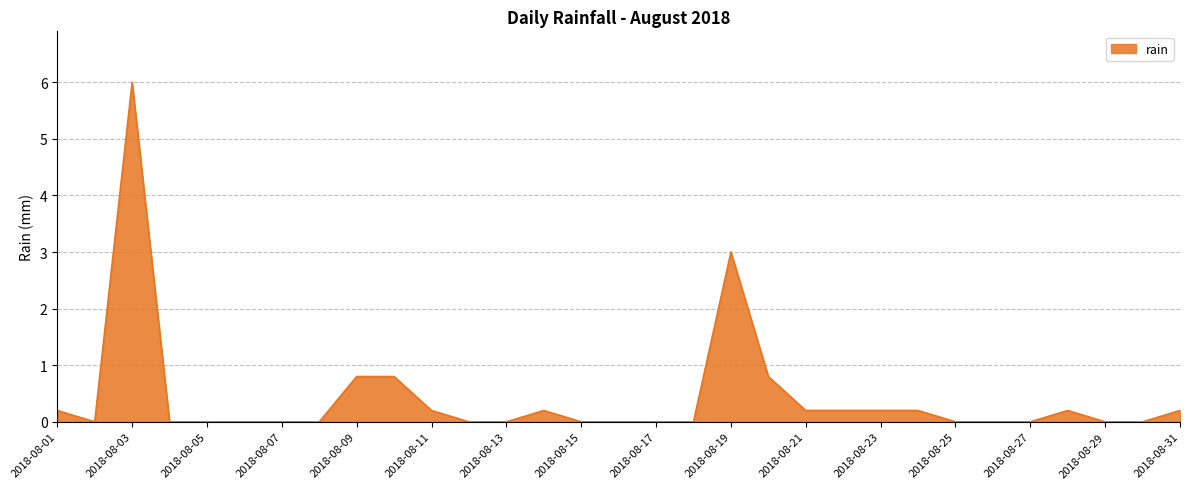

What is the greatest value displayed?

6.0